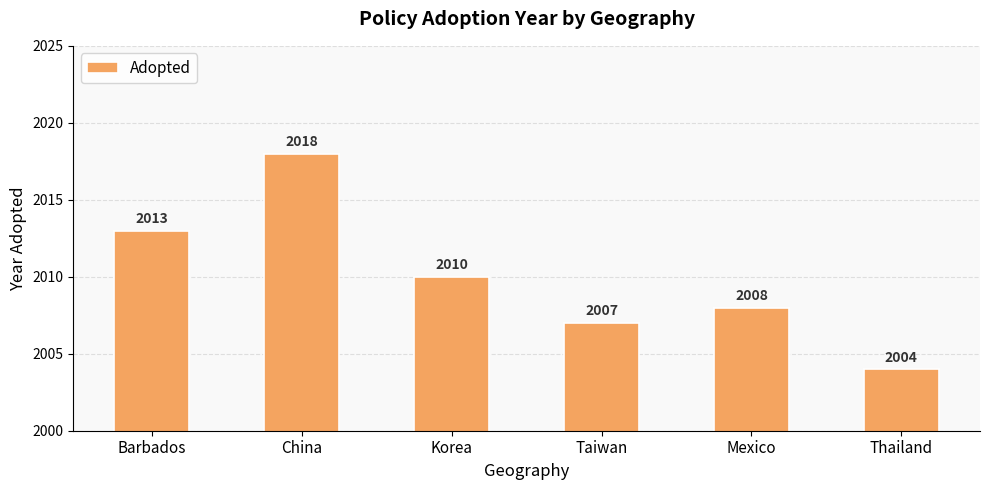

Is it true that the value at Thailand is 2004?

True